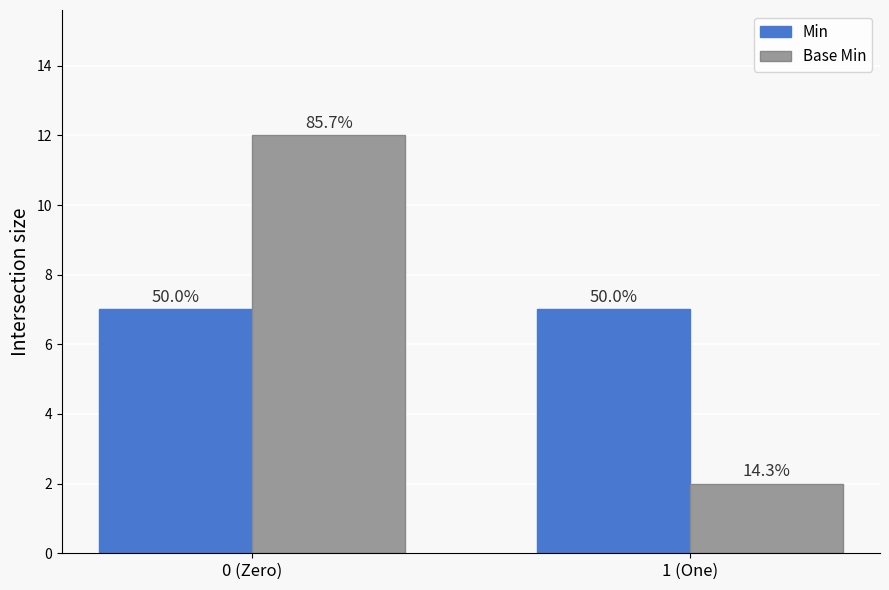

Are the bars horizontal?

No